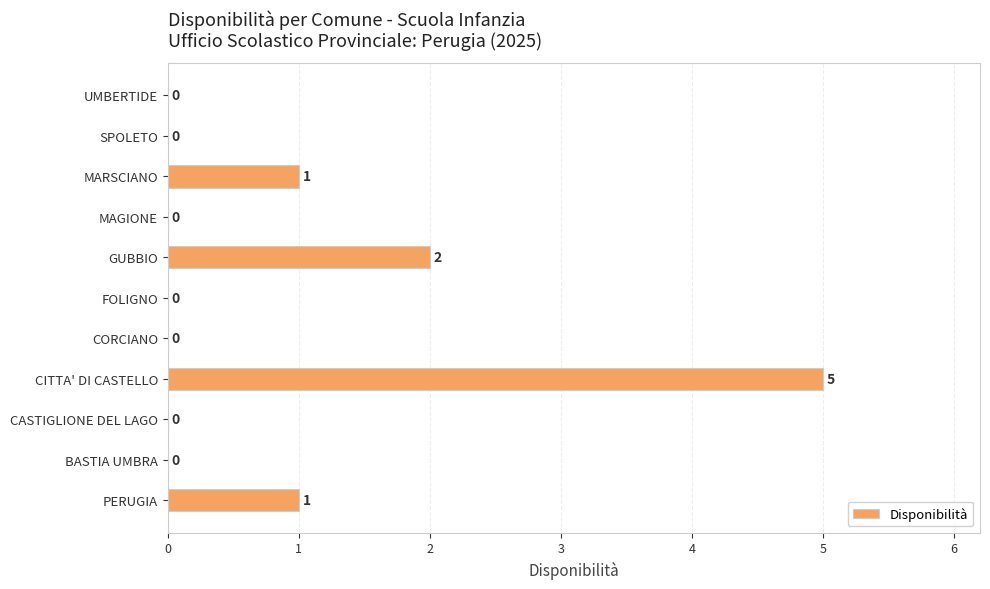

At which category does the chart reach its peak across all series?

CITTA' DI CASTELLO